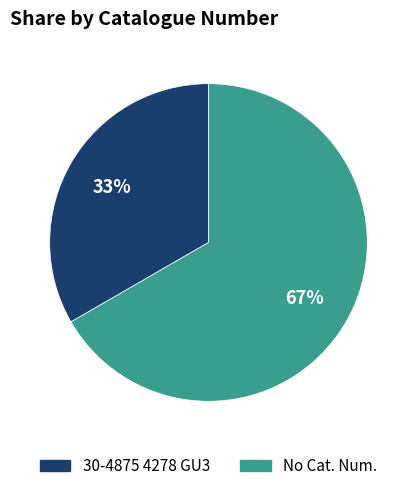

To the nearest percent, what is the average slice percentage?

50%